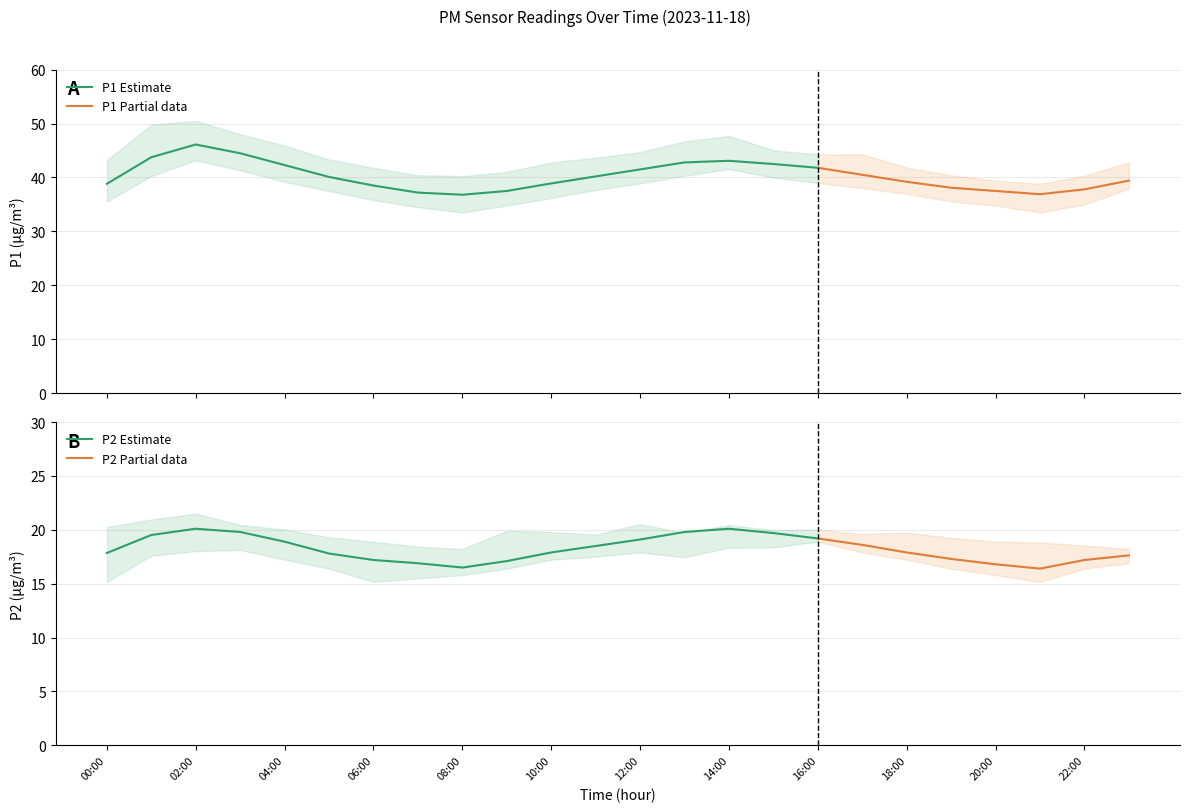

What is the spread (max minus min) of values at 17:00?

21.9